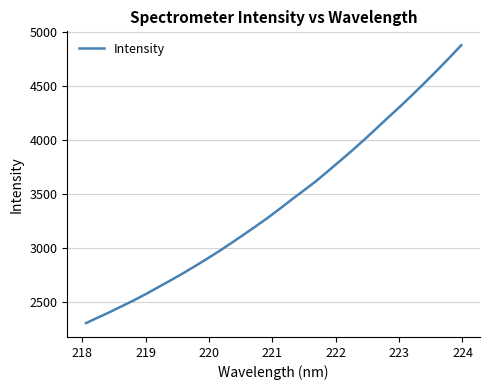

What is the maximum value shown in the chart?

4878.7